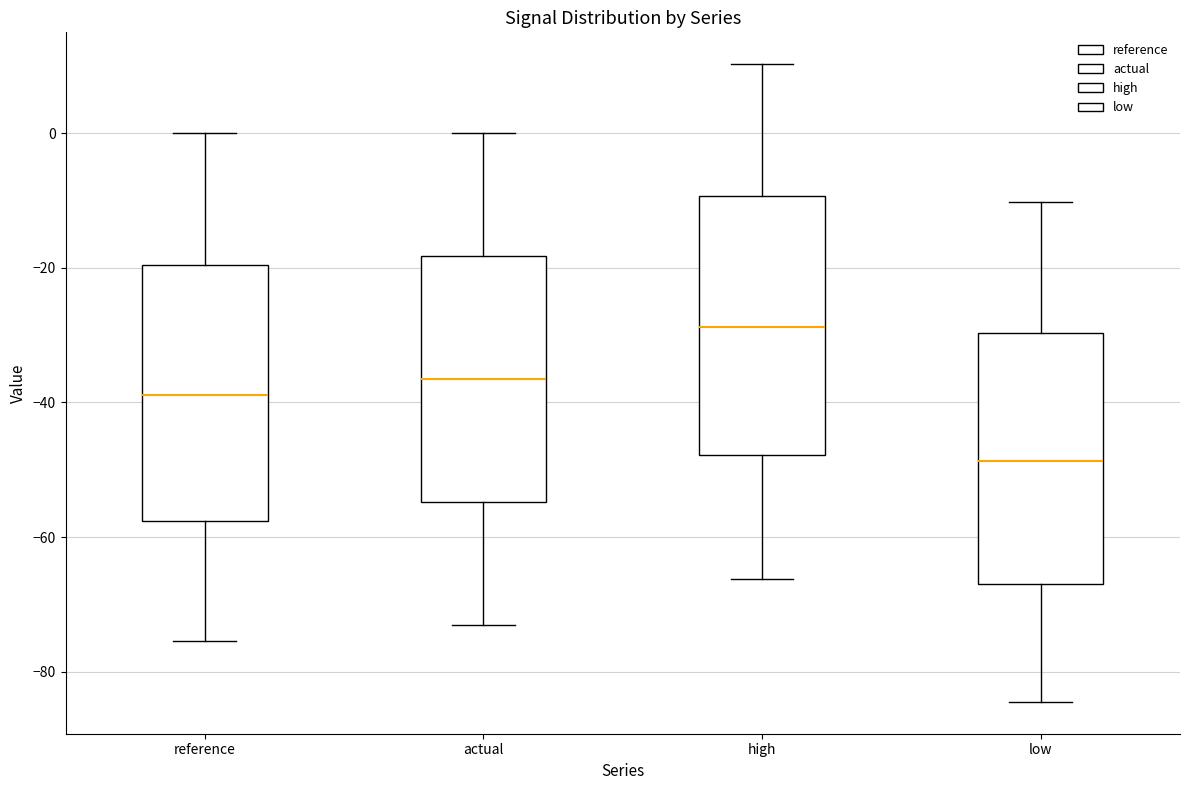

Where does the upper whisker of the box for actual end on the y-axis? The values are not printed on the chart, so give them approximately, as read against the axis.

0